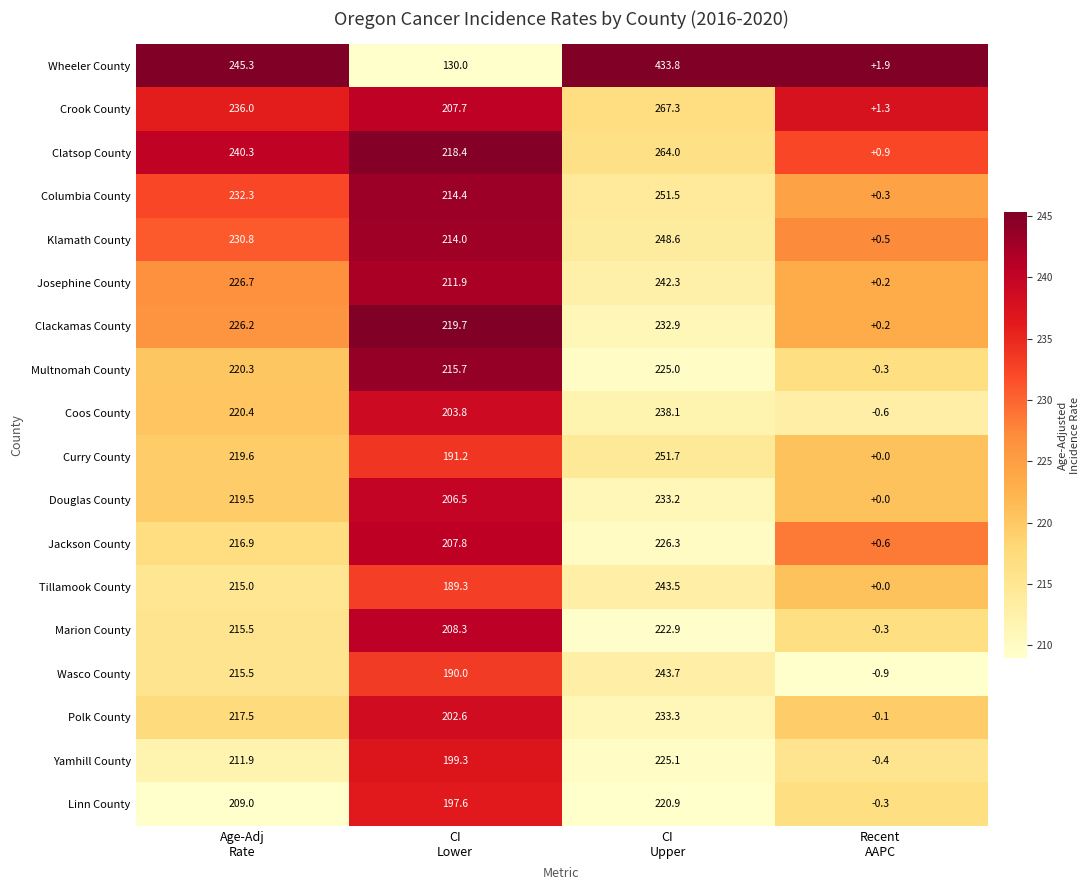

Which series has the largest range (max minus min)?

Wheeler County